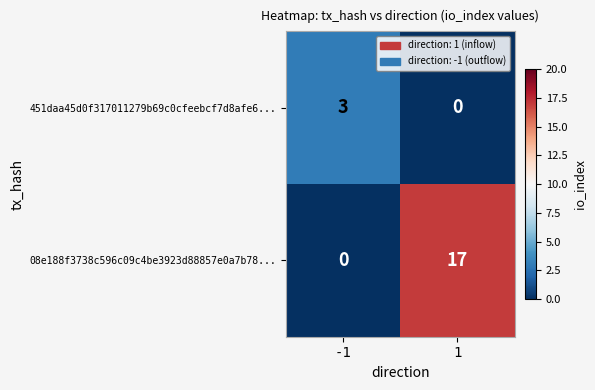

What is the sum of all 451daa45d0f317011279b69c0cfeebcf7d8afe6... values?

3